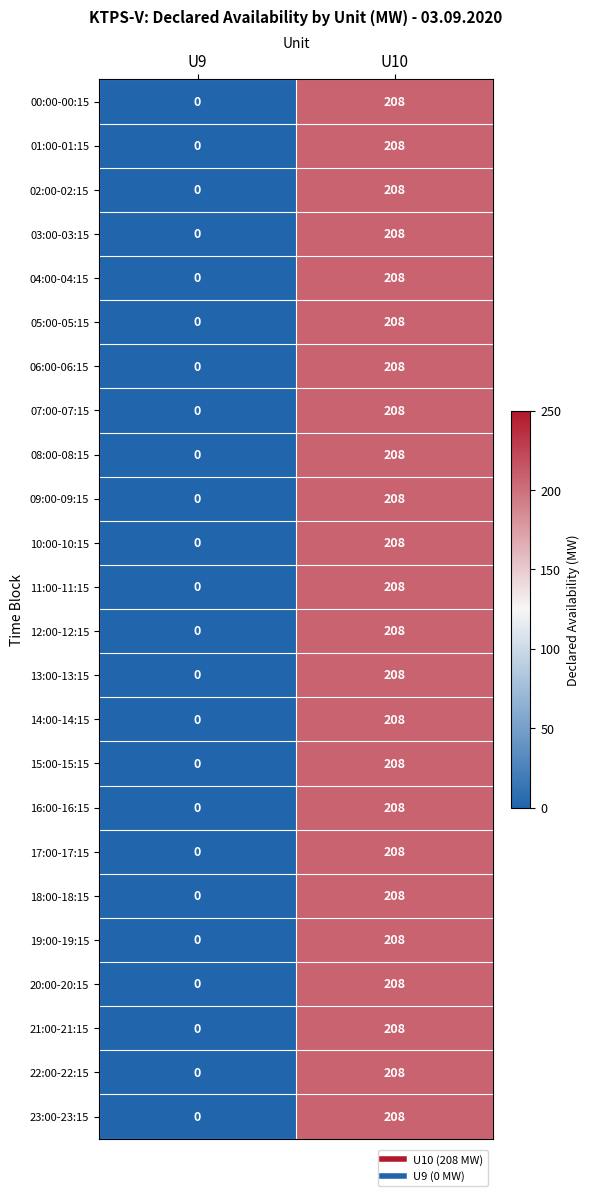

What is the total value across all series at U10?

4992